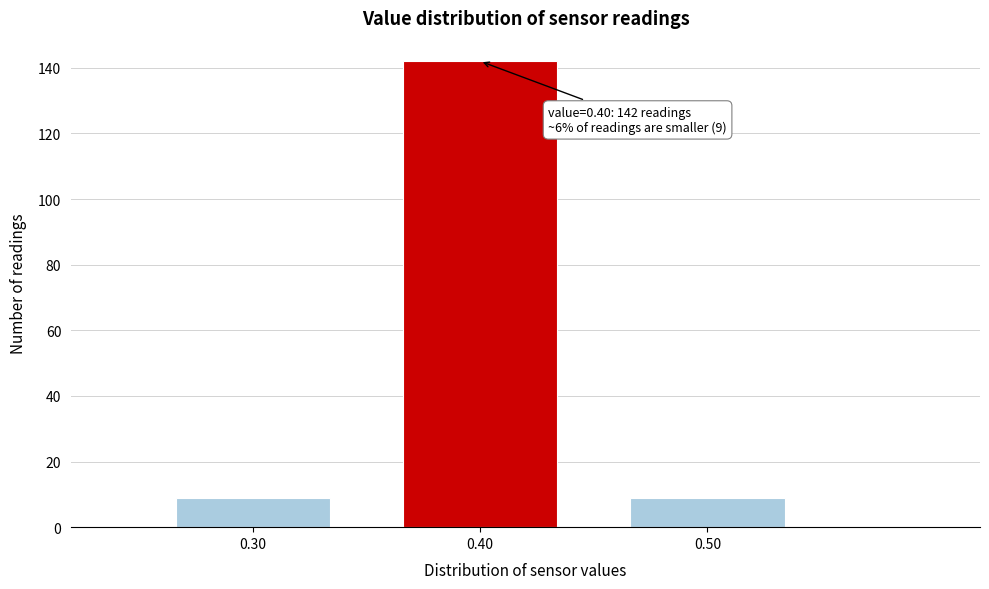

Over which range of the x-axis is the bar tallest?

0.35 to 0.45